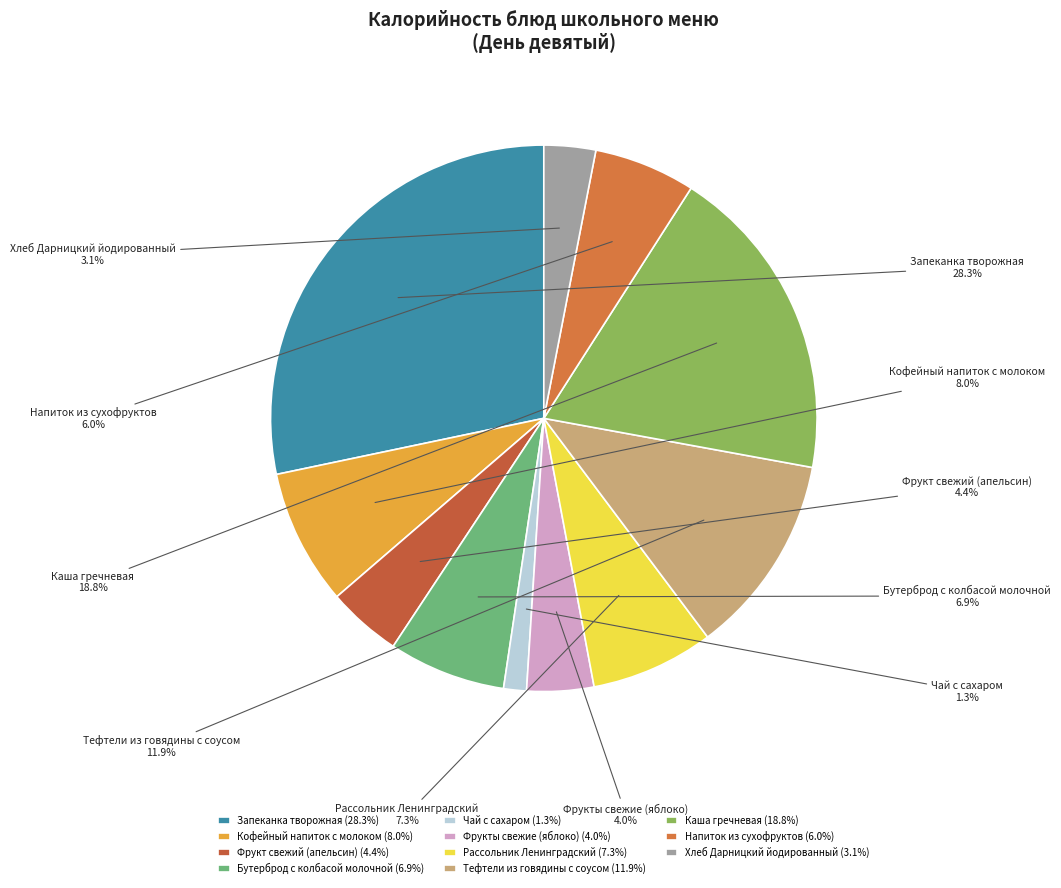

What percentage is the Напиток из сухофруктов slice, to the nearest percent?

6%